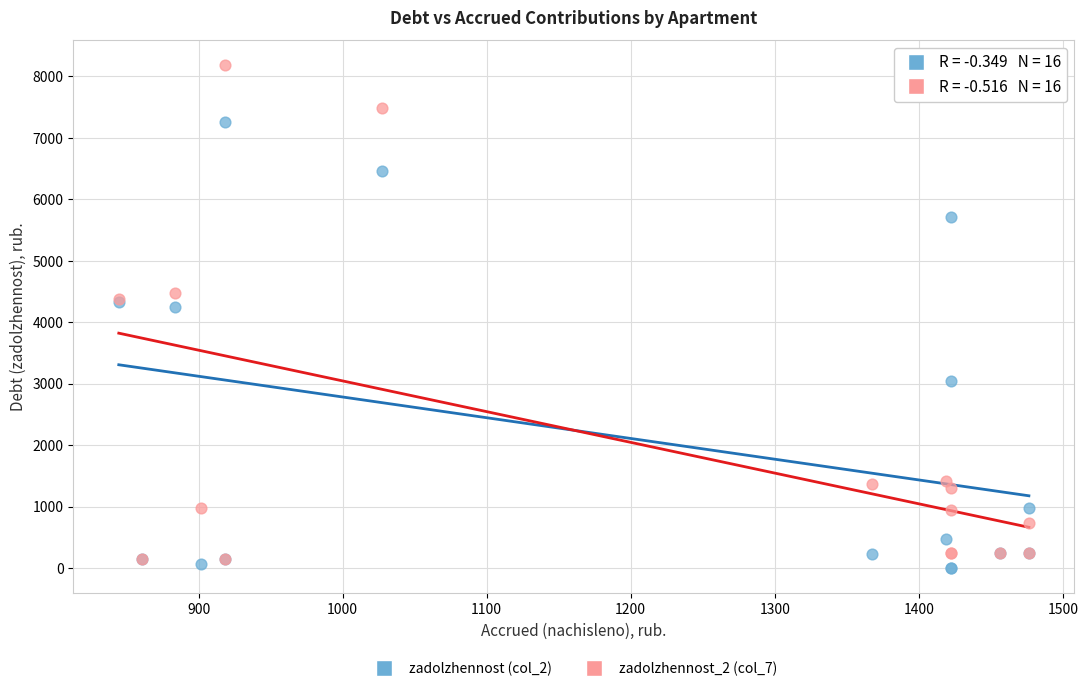

What are all the series names shown in the legend?

zadolzhennost (col_2), zadolzhennost_2 (col_7)